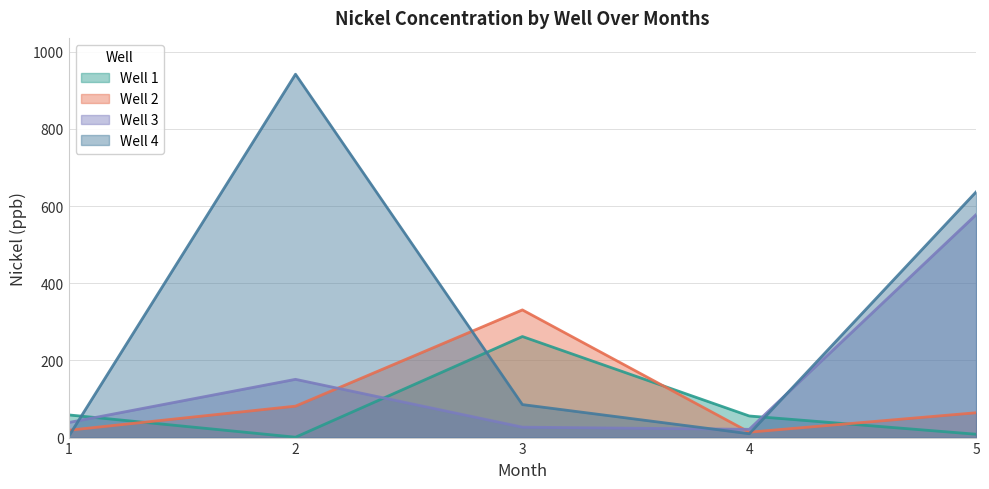

The value of Well 3 at 4 is 21.4. True or false?

True